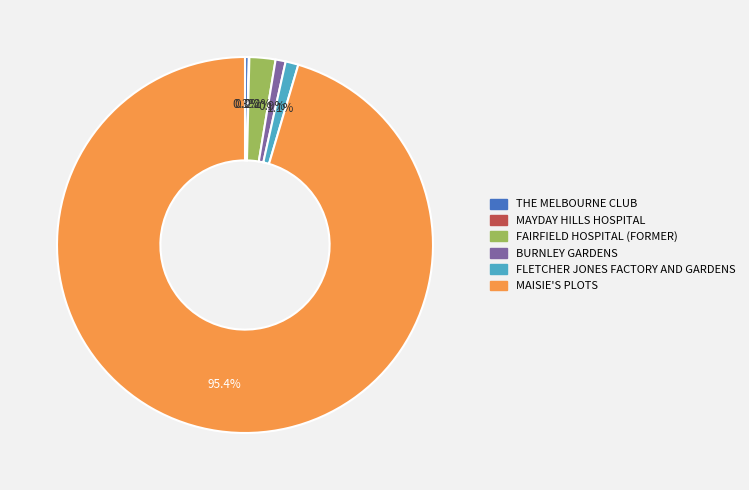

Which slice is the largest?

MAISIE'S PLOTS